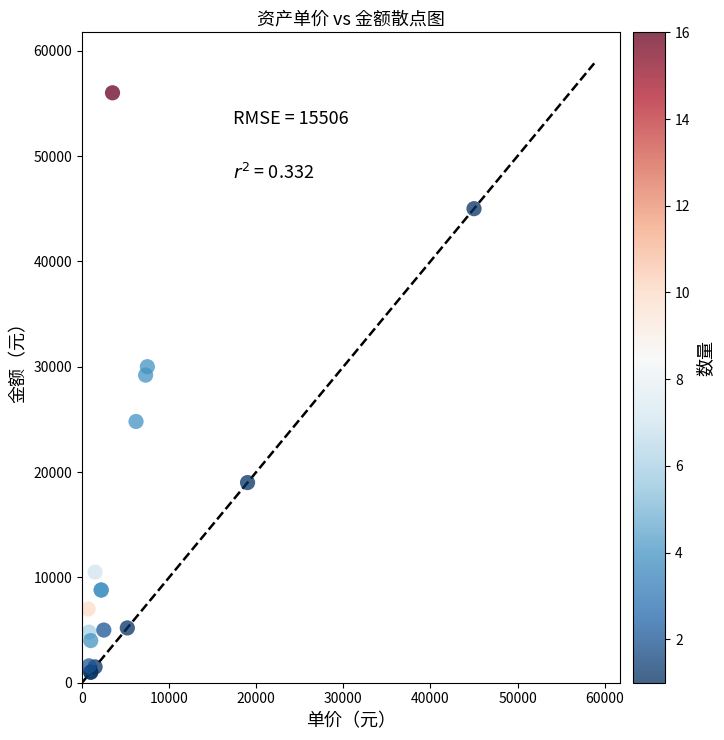

What Y value in the scatter plot is closest to 28500?

29200